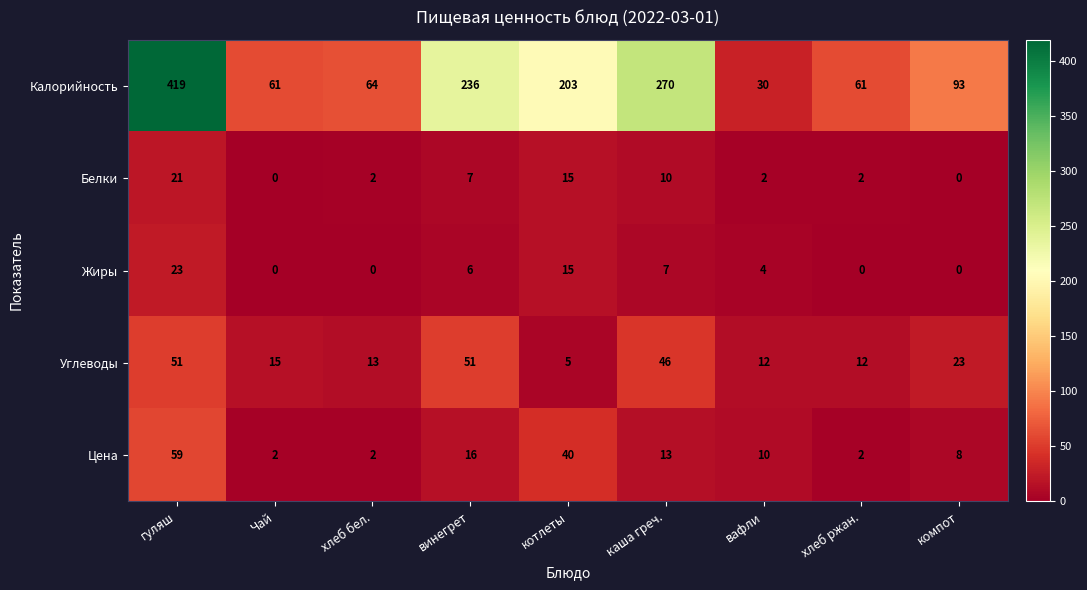

At which label does Калорийность first exceed 93?

гуляш